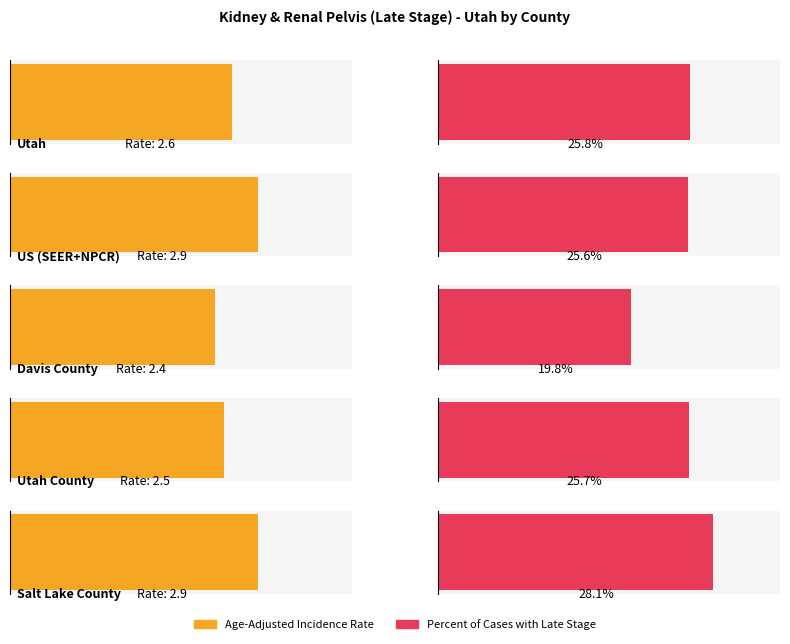

At which label is Age-Adjusted Incidence Rate closest to 2?

Davis County